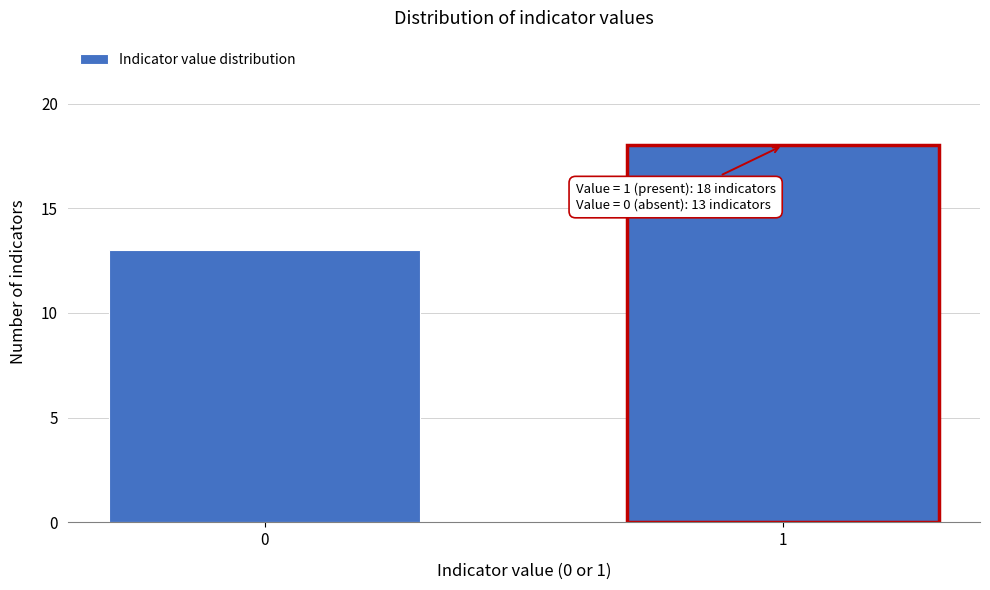

Reading left to right, what are all the values shown in this chart?

0=13	1=18